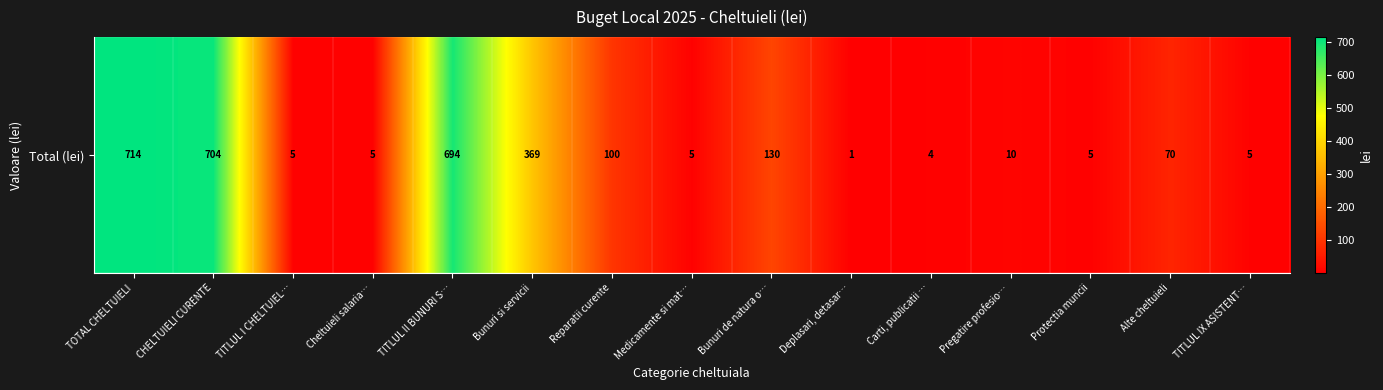

Reading left to right, what are all the values shown in this chart?

TOTAL CHELTUIELI=714	CHELTUIELI CURENTE=704	TITLUL I CHELTUIEL…=5	Cheltuieli salaria…=5	TITLUL II BUNURI S…=694	Bunuri si servicii=369	Reparatii curente=100	Medicamente si mat…=5	Bunuri de natura o…=130	Deplasari, detasar…=1	Carti, publicatii …=4	Pregatire profesio…=10	Protectia muncii=5	Alte cheltuieli=70	TITLUL IX ASISTENT…=5